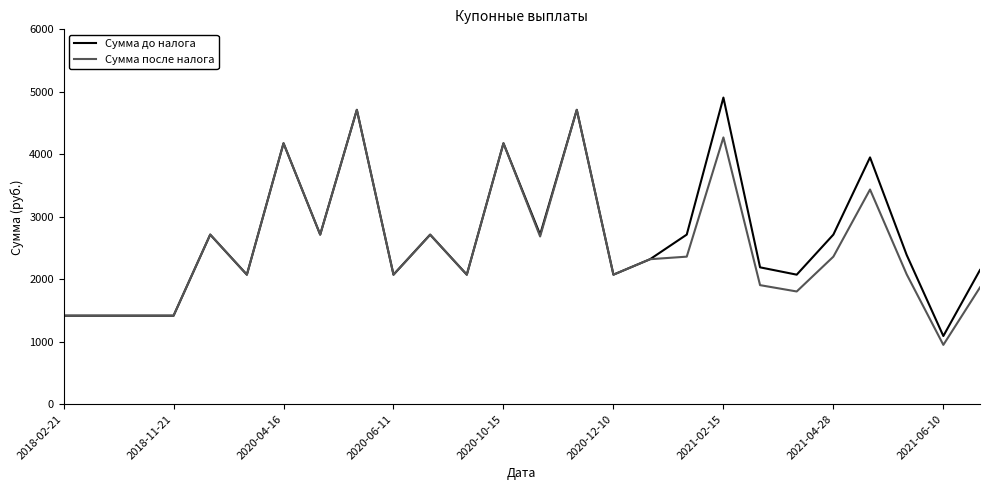

What is the minimum value shown in the chart?

949.0